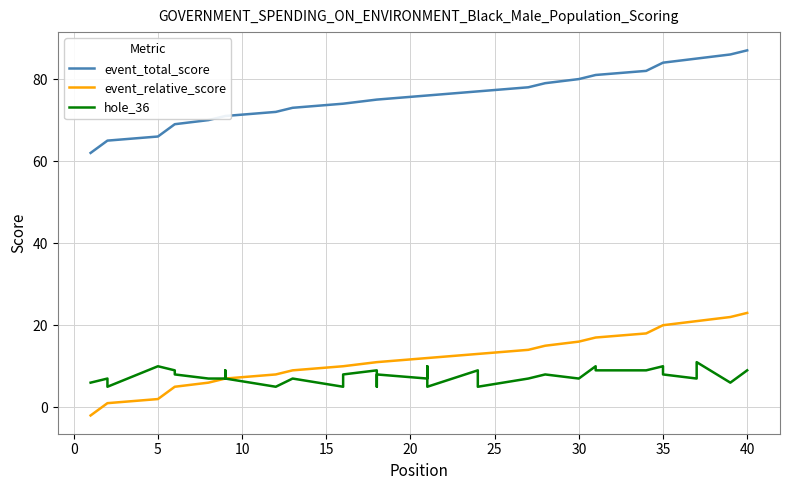

How many data points does each series have?

40